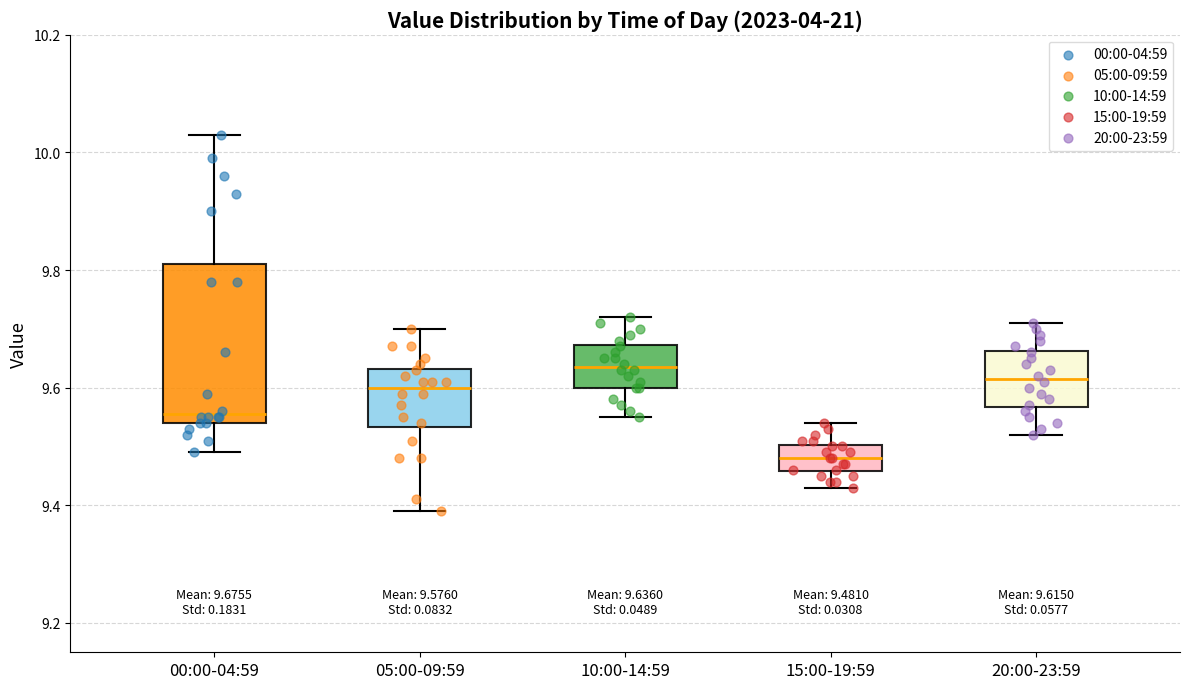

Which box has the highest median line?

10:00-14:59